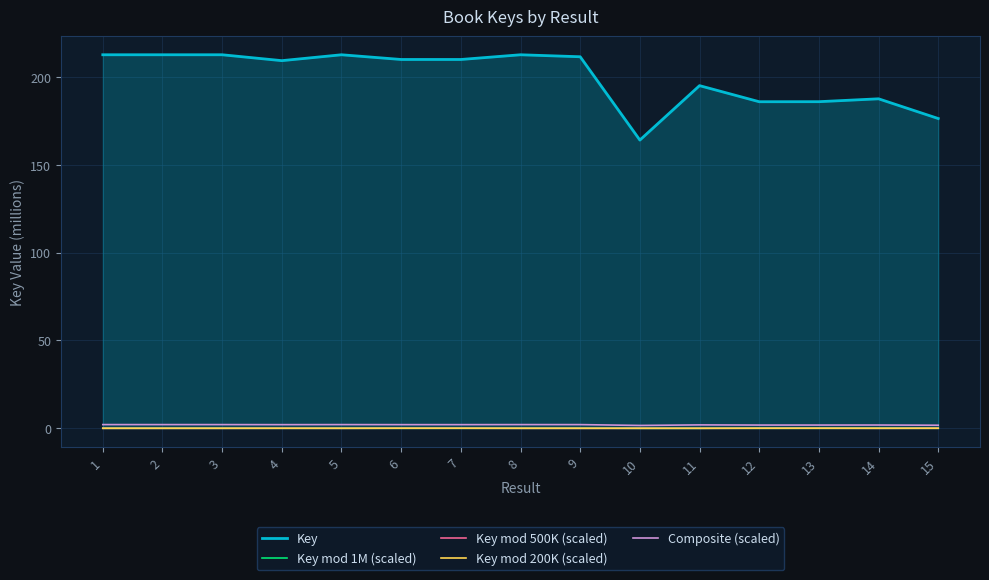

True or false: Key mod 1M (scaled) and Key cross at least once.

False